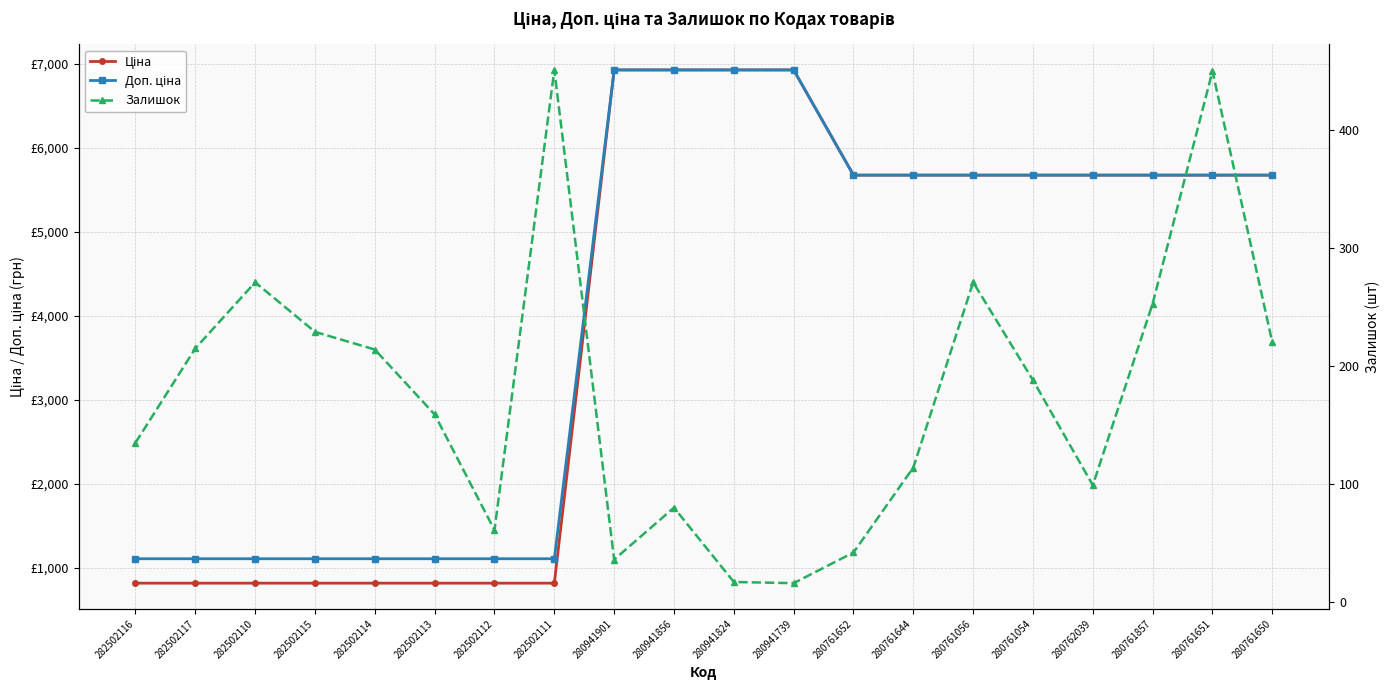

Reading right to left, transcribe all the data shown in this chart.

Ціна: 280761650=5673.8	280761651=5673.8	280761857=5673.8	280762039=5673.8	280761054=5673.8	280761056=5673.8	280761644=5673.8	280761652=5673.8	280941739=6925.7	280941824=6925.7	280941856=6925.7	280941901=6925.7	282502111=818.5	282502112=818.5	282502113=818.5	282502114=818.5	282502115=818.5	282502110=818.5	282502117=818.5	282502116=818.5
Доп. ціна: 280761650=5673.8	280761651=5673.8	280761857=5673.8	280762039=5673.8	280761054=5673.8	280761056=5673.8	280761644=5673.8	280761652=5673.8	280941739=6925.7	280941824=6925.7	280941856=6925.7	280941901=6925.7	282502111=1109.2	282502112=1109.2	282502113=1109.2	282502114=1109.2	282502115=1109.2	282502110=1109.2	282502117=1109.2	282502116=1109.2
Залишок: 280761650=220.0	280761651=450.0	280761857=253.0	280762039=99.0	280761054=188.0	280761056=271.0	280761644=114.0	280761652=42.0	280941739=16.0	280941824=17.0	280941856=80.0	280941901=36.0	282502111=451.0	282502112=61.0	282502113=159.0	282502114=214.0	282502115=229.0	282502110=271.0	282502117=215.0	282502116=135.0